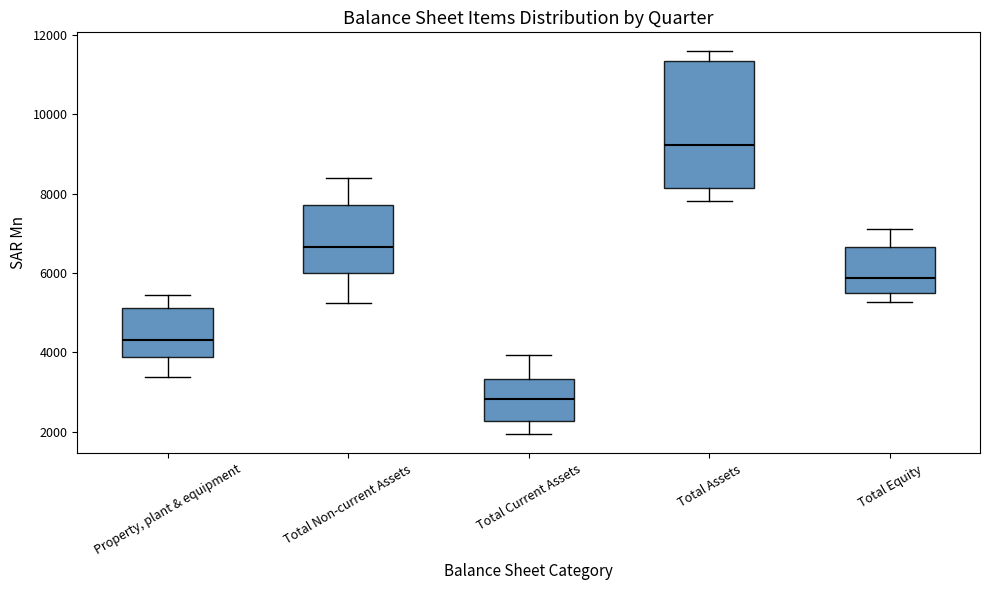

Where is the upper edge of the box for Property, plant & equipment on the y-axis? The values are not printed on the chart, so give them approximately, as read against the axis.

5200